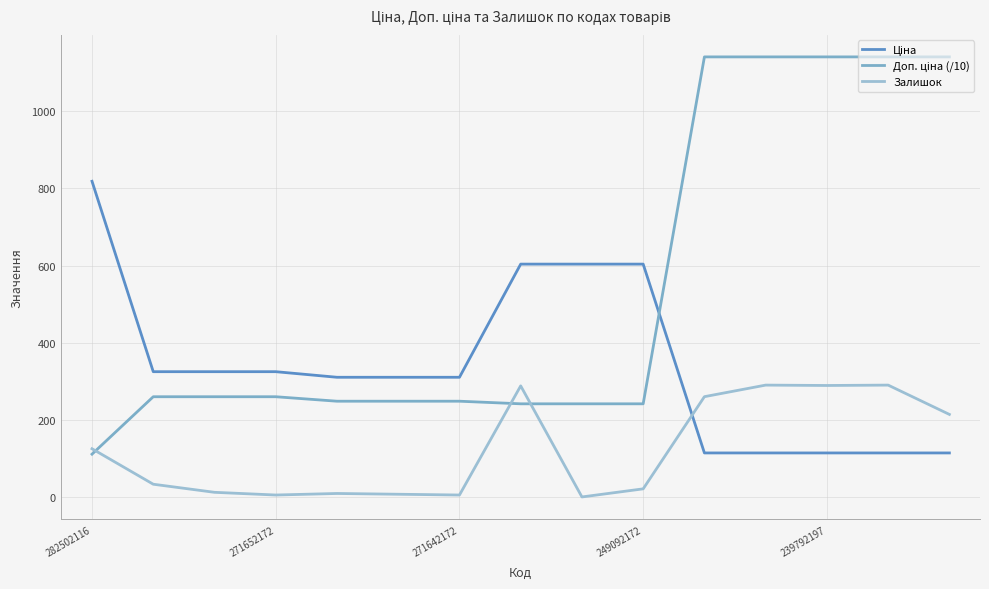

At which label does Доп. ціна (/10) first exceed 259?

271652172